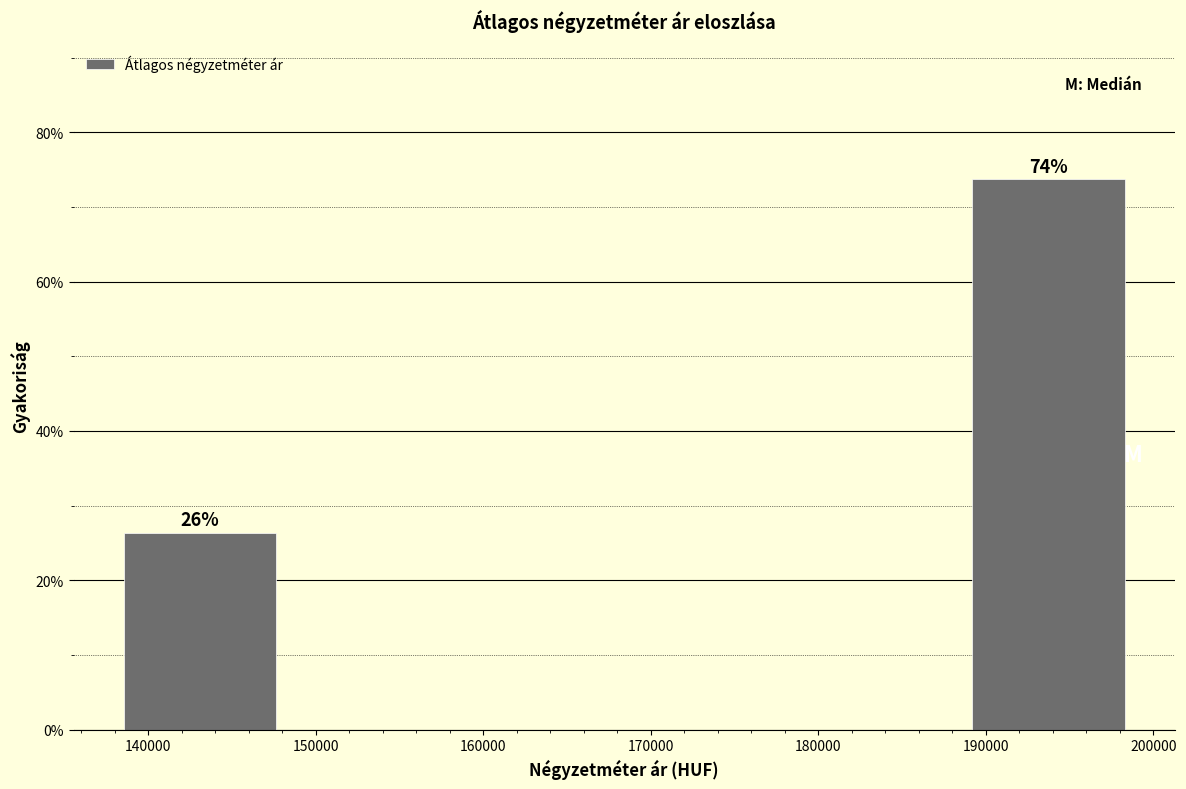

Over which range of the x-axis is the bar tallest?

189000 to 199000